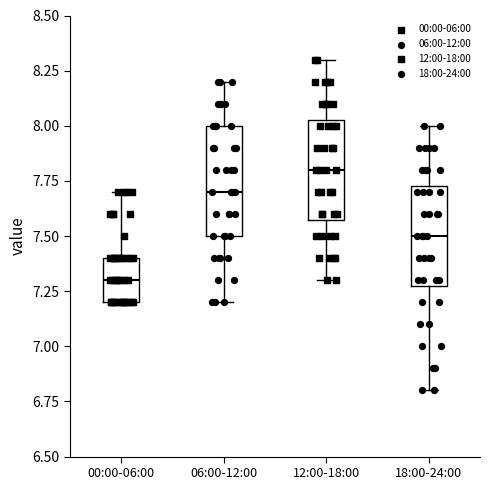

Reading left to right, transcribe this box plot: for each box, give where its median line is, the range the box spans, and where its two whiskers end, as read against the y-axis. The values are not printed on the chart, so give them approximately, as read against the axis.

00:00-06:00: median 7.30, box 7.20 to 7.40, whiskers 7.20 to 7.70
06:00-12:00: median 7.70, box 7.50 to 8.00, whiskers 7.20 to 8.20
12:00-18:00: median 7.80, box 7.60 to 8.05, whiskers 7.30 to 8.30
18:00-24:00: median 7.50, box 7.30 to 7.75, whiskers 6.80 to 8.00